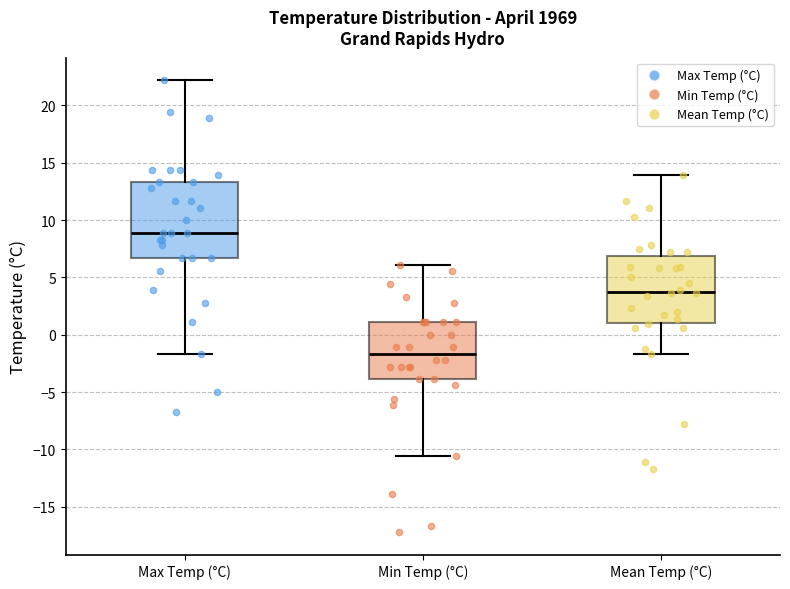

Reading left to right, read every box against the y-axis: the position of its median line, the range the box covers, and the ends of its whiskers. The values are not printed on the chart, so give them approximately, as read against the axis.

Max Temp (°C): median 9.0, box 6.5 to 13.5, whiskers -1.5 to 22.0
Min Temp (°C): median -1.5, box -4.0 to 1.0, whiskers -10.5 to 6.0
Mean Temp (°C): median 4.0, box 1.0 to 7.0, whiskers -1.5 to 14.0